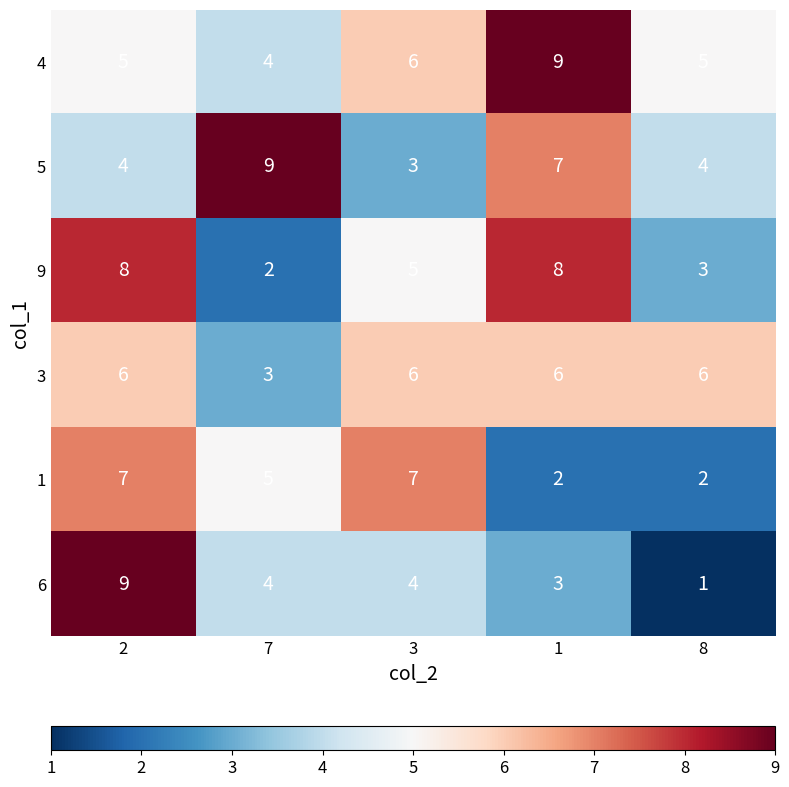

Between 2 and 1, which series saw the biggest shift?

6